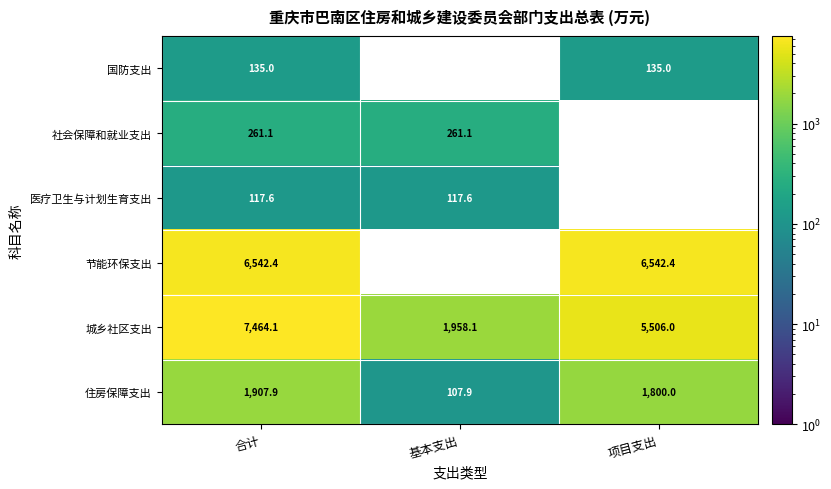

Which has a higher value, 合计 or 项目支出?

合计